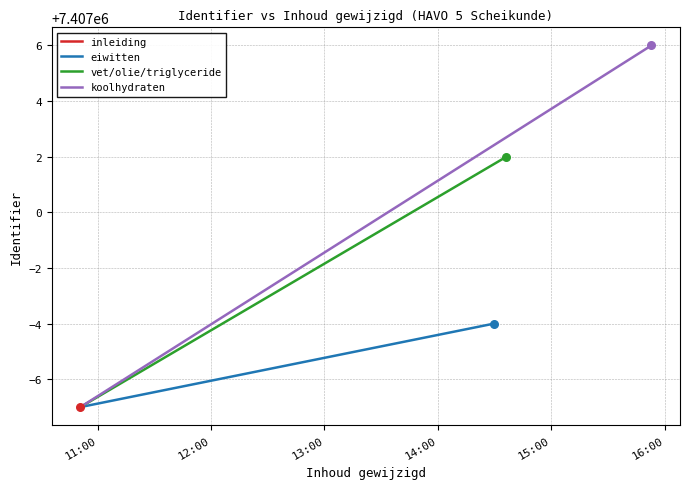

What are all the series names shown in the legend?

inleiding, eiwitten, vet/olie/triglyceride, koolhydraten